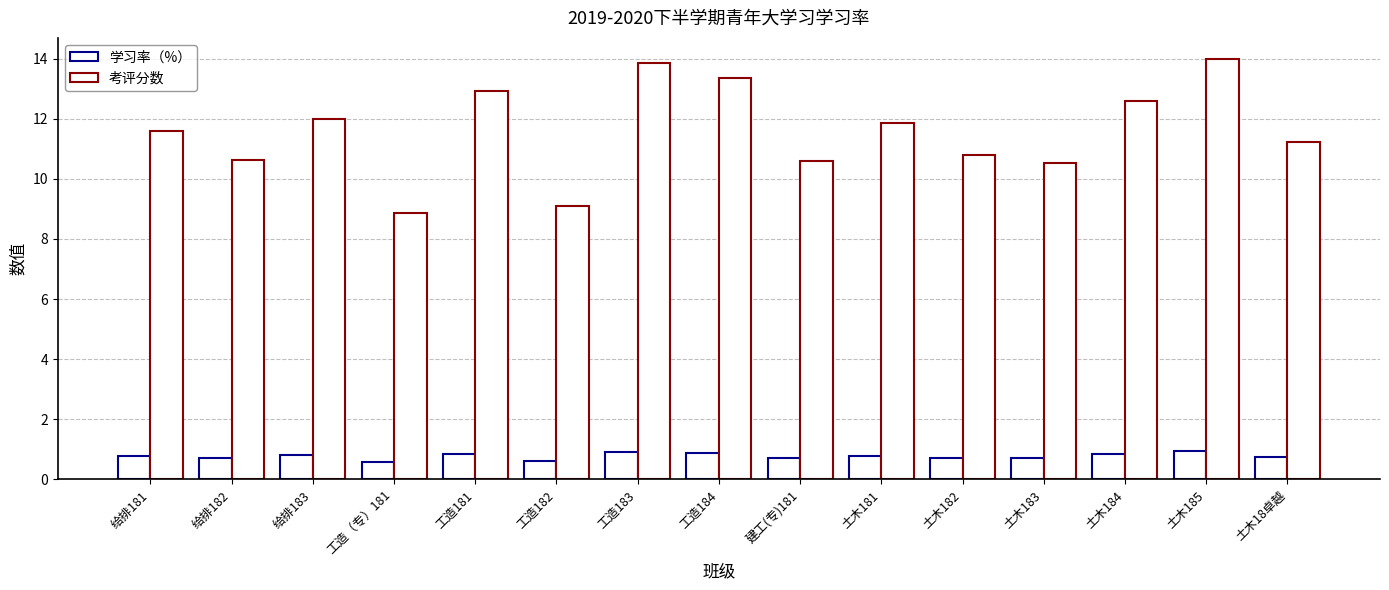

Reading left to right, list all the values displayed in this chart.

学习率（%）: 给排181=0.8	给排182=0.7	给排183=0.8	工造（专）181=0.6	工造181=0.9	工造182=0.6	工造183=0.9	工造184=0.9	建工(专)181=0.7	土木181=0.8	土木182=0.7	土木183=0.7	土木184=0.8	土木185=0.9	土木18卓越=0.7
考评分数: 给排181=11.6	给排182=10.6	给排183=12.0	工造（专）181=8.9	工造181=12.9	工造182=9.1	工造183=13.8	工造184=13.4	建工(专)181=10.6	土木181=11.9	土木182=10.8	土木183=10.5	土木184=12.6	土木185=14.0	土木18卓越=11.2